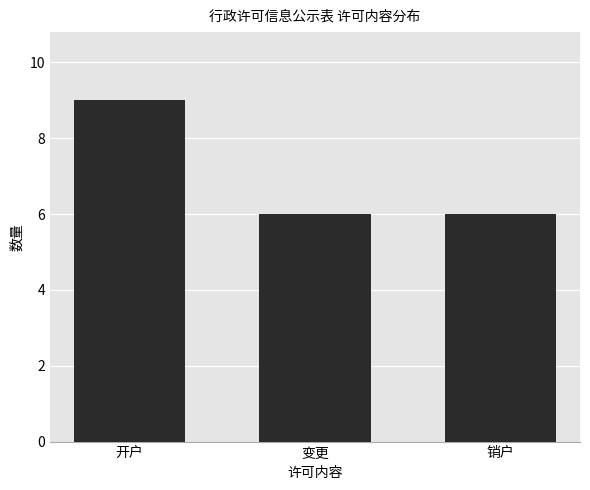

What is the label of the 3rd bar from the right?

开户